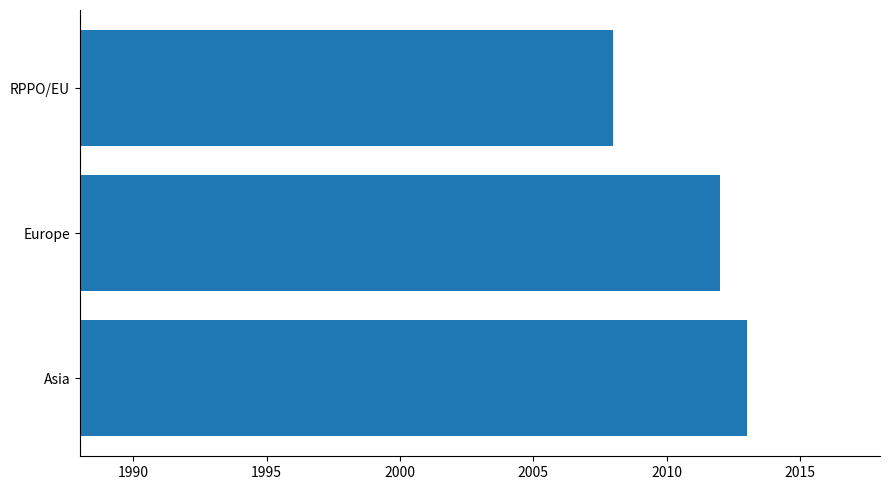

How many categories are shown in the chart?

3